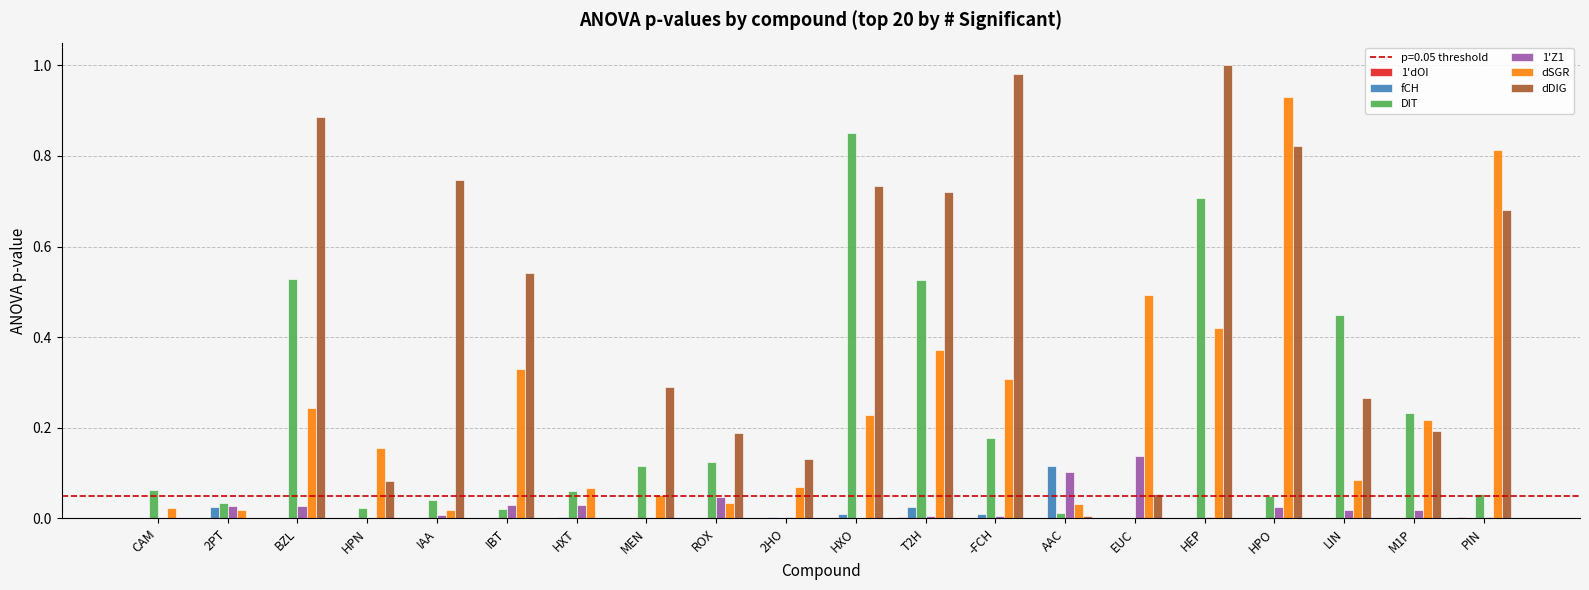

Is it true that 1'Z1 equals 0.0 at 2HO?

True